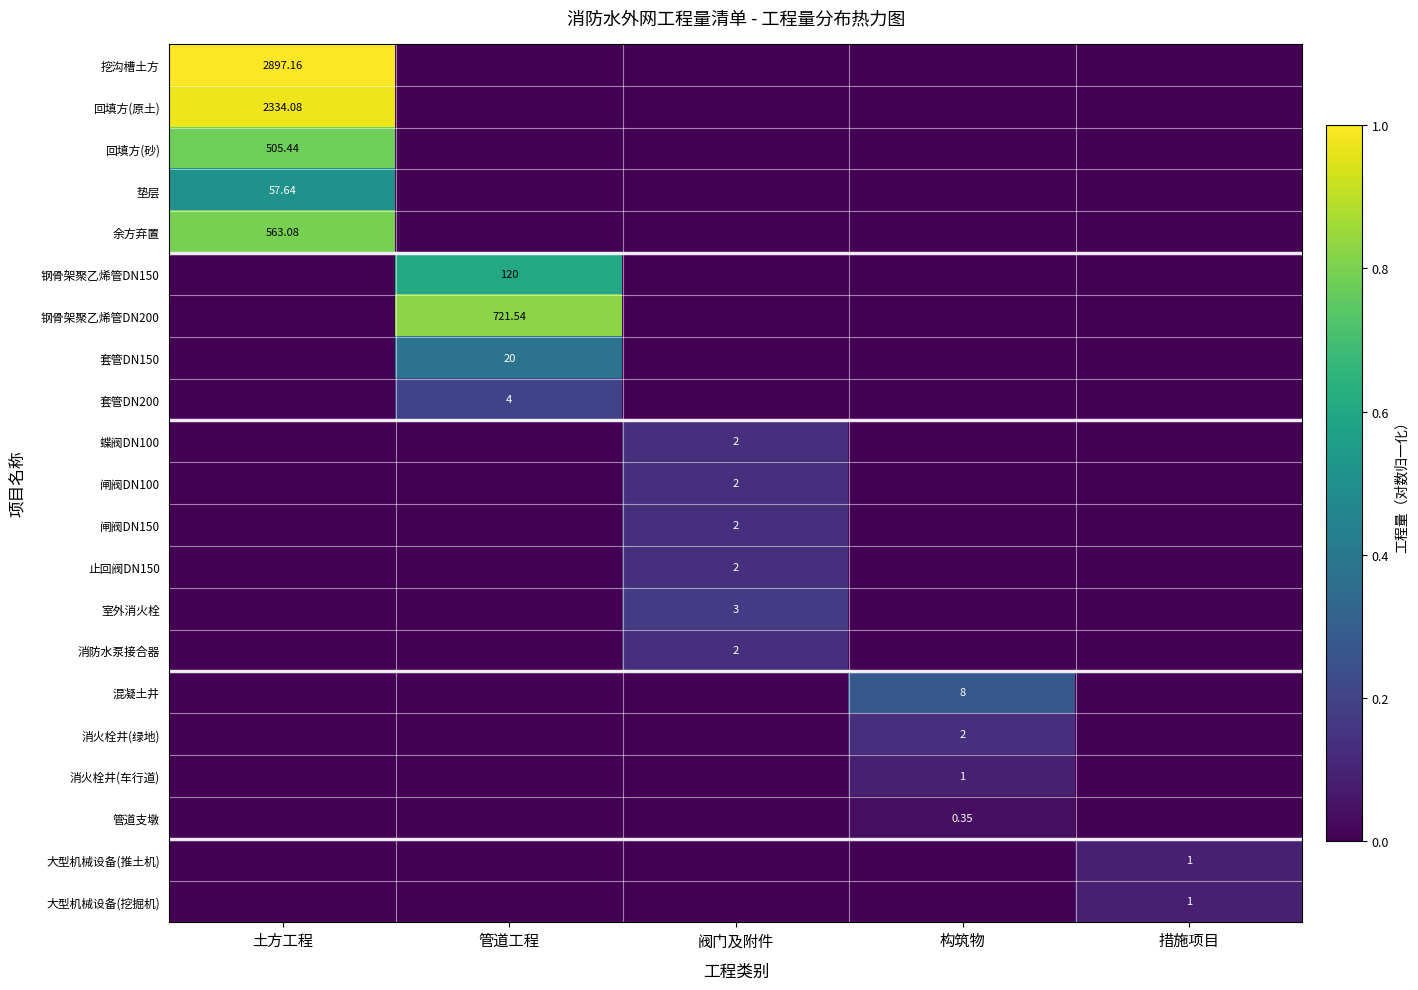

What is the spread (max minus min) of values at 措施项目?

0.1